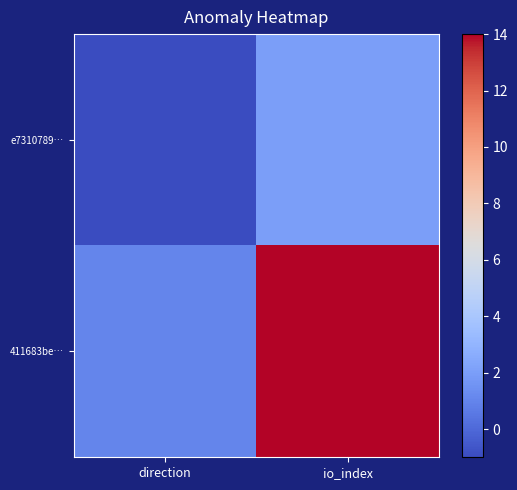

Reading left to right, transcribe all the data shown in this chart.

e7310789…: direction=-1	io_index=2
411683be…: direction=1	io_index=14